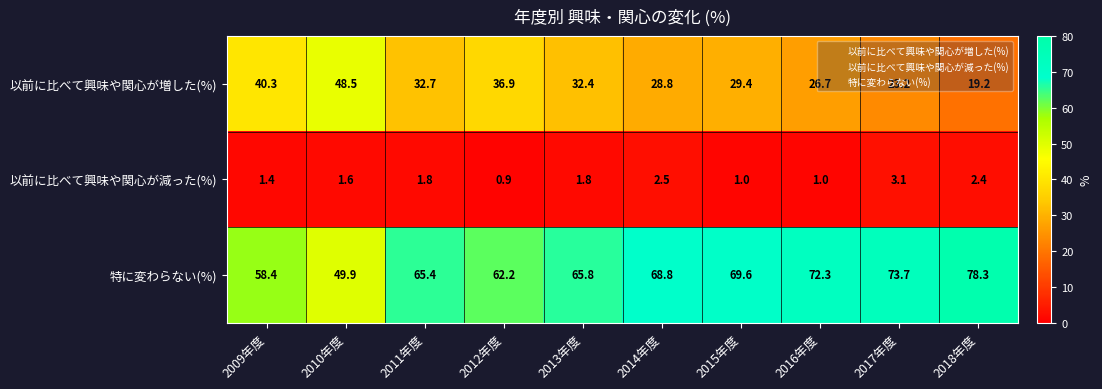

What is the spread (max minus min) of values at 2016年度?

71.3